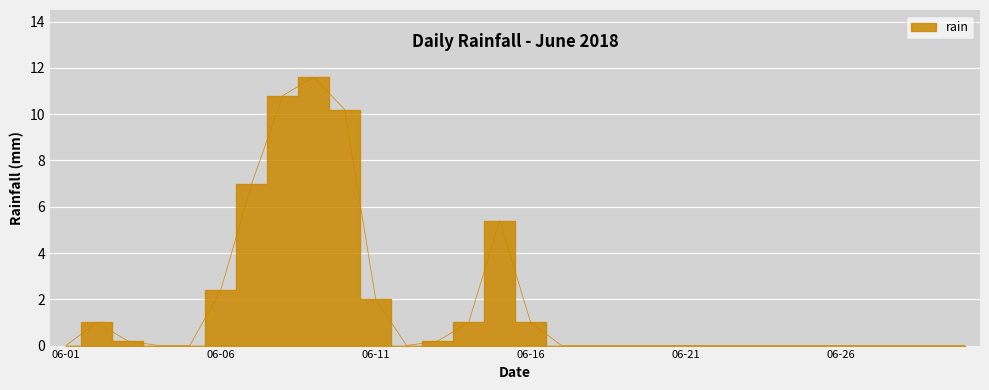

Where is the data nearest to the value 5?

2018-06-15